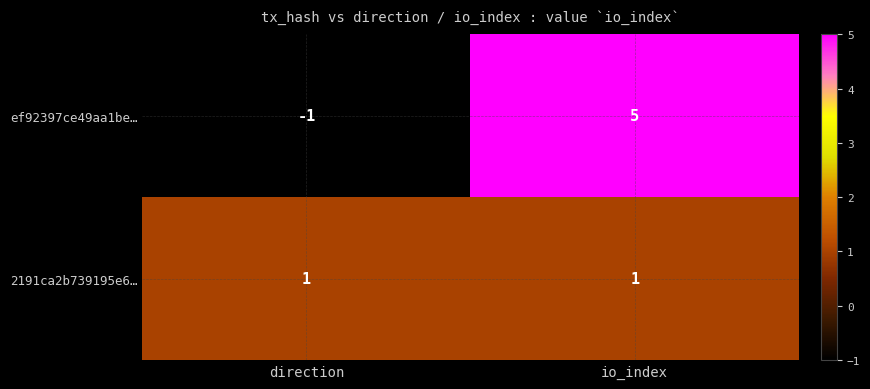

What is the highest value of the ef92397ce49aa1be… series?

5